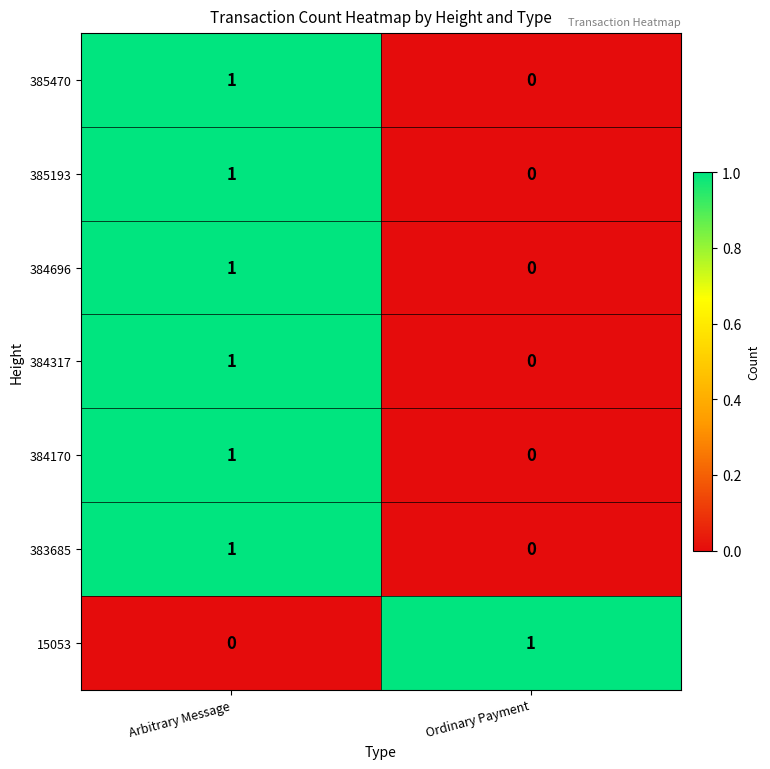

What is the difference between the highest and lowest values at Ordinary Payment?

1